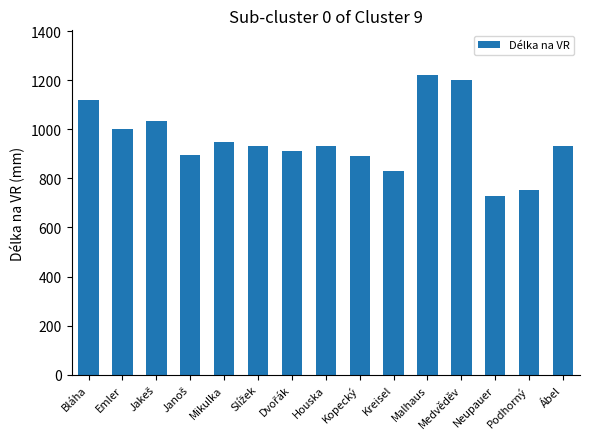

What is the label of the 7th bar from the right?

Kopecký